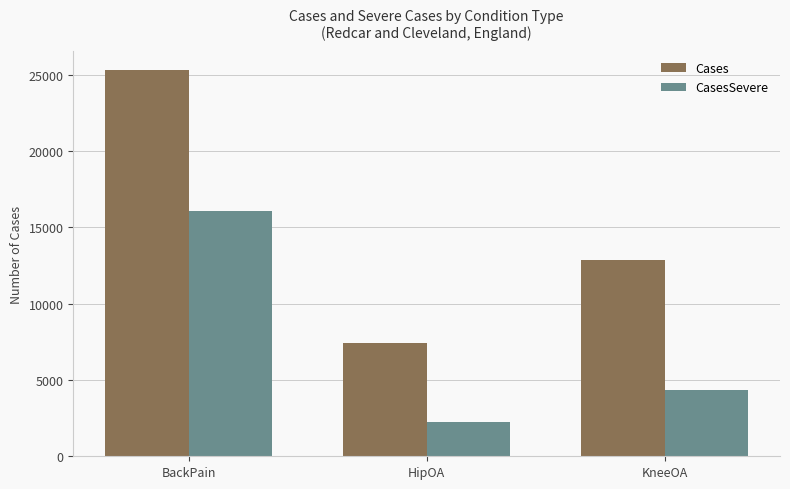

What is the average value of the Cases series?

15183